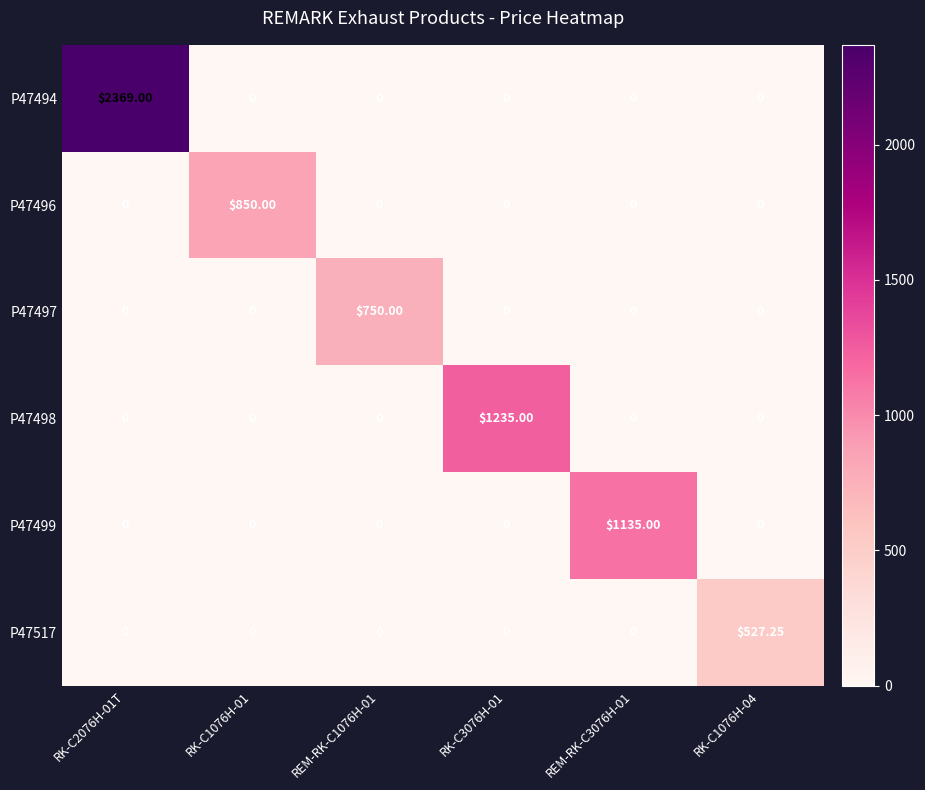

At RK-C1076H-04, list the series in order from smallest to largest.

P47494, P47496, P47497, P47498, P47499, P47517